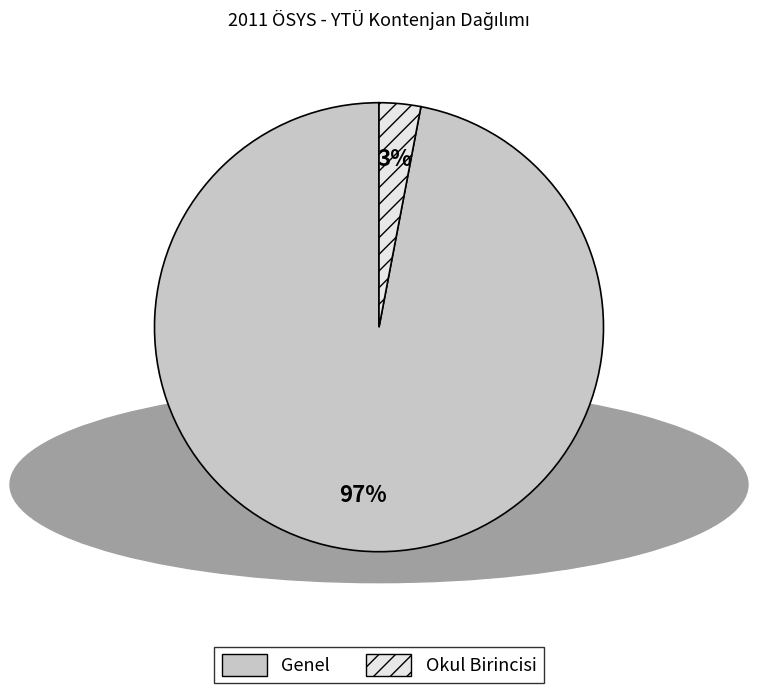

Does any single category account for the majority?

Yes